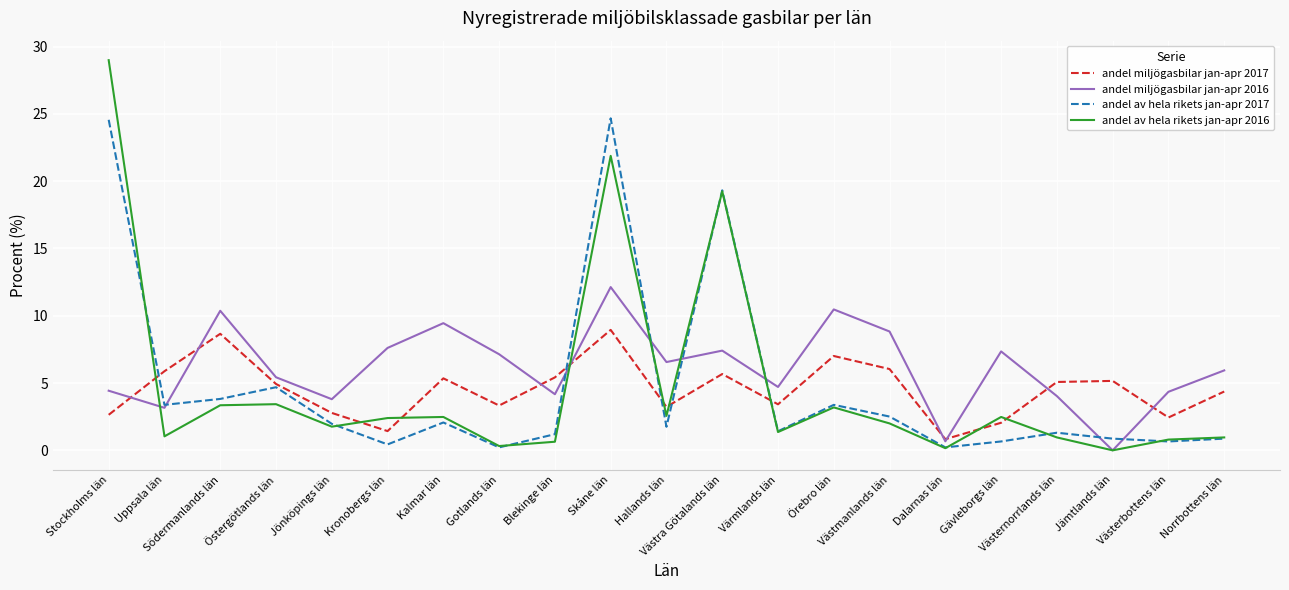

True or false: andel miljögasbilar jan-apr 2016 has a value of 8.3 at Skåne län.

False